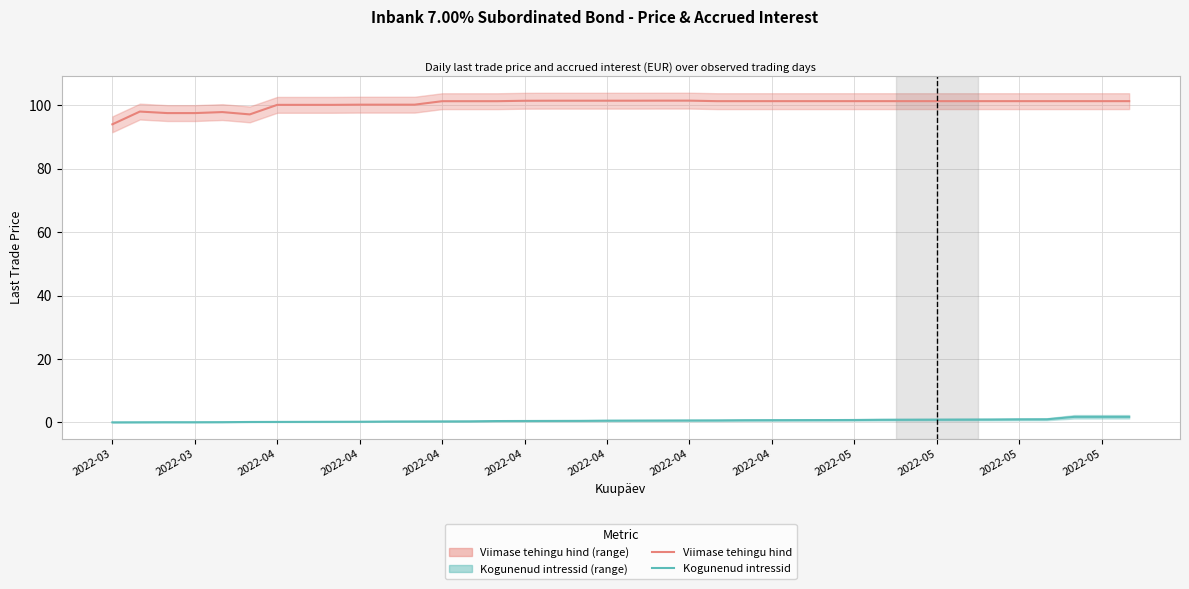

Reading left to right, transcribe all the data shown in this chart.

Viimase tehingu hind: 94.0	98.0	97.5	97.5	97.9	97.1	100.1	100.1	100.1	100.2	100.2	100.2	101.3	101.3	101.3	101.4	101.4	101.4	101.4	101.4	101.5	101.5	101.3	101.3	101.3	101.3	101.3	101.3	101.3	101.3	101.3	101.3	101.3	101.3	101.3	101.3	101.3	101.3
Kogunenud intressid: 0.0	0.0	0.0	0.0	0.1	0.1	0.1	0.2	0.2	0.2	0.3	0.3	0.3	0.3	0.4	0.4	0.4	0.5	0.5	0.5	0.6	0.6	0.6	0.7	0.7	0.7	0.7	0.7	0.8	0.8	0.8	0.9	0.9	0.9	1.0	1.7	1.7	1.7